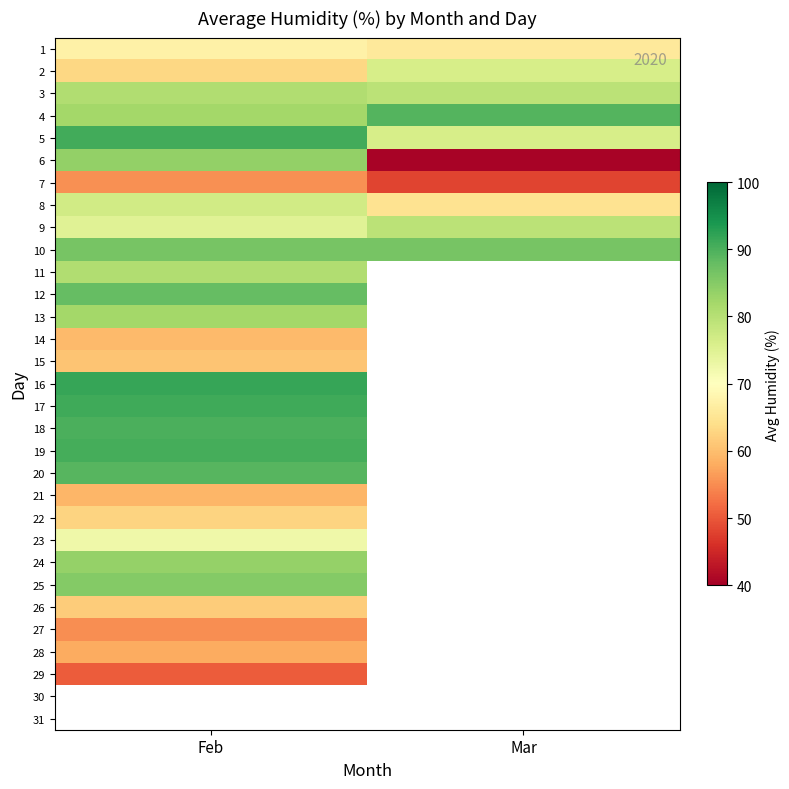

What is the spread (max minus min) of values at Mar?

48.9